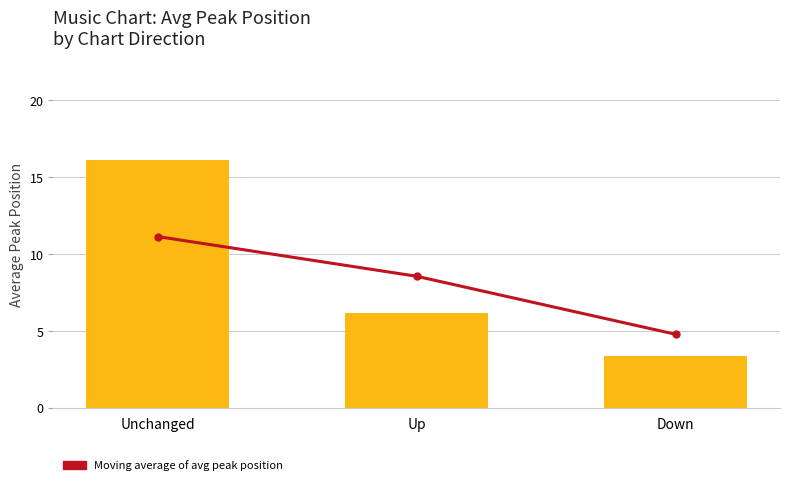

The value of Average Peak Position at Up is 9.1. True or false?

False